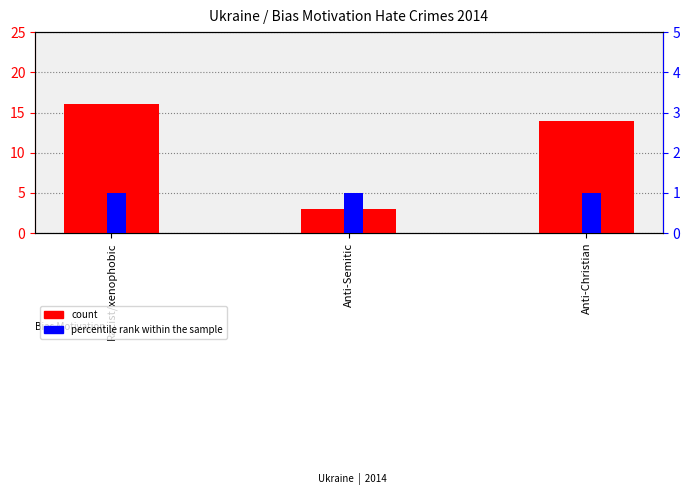

What position from the left is Racist/xenophobic?

1